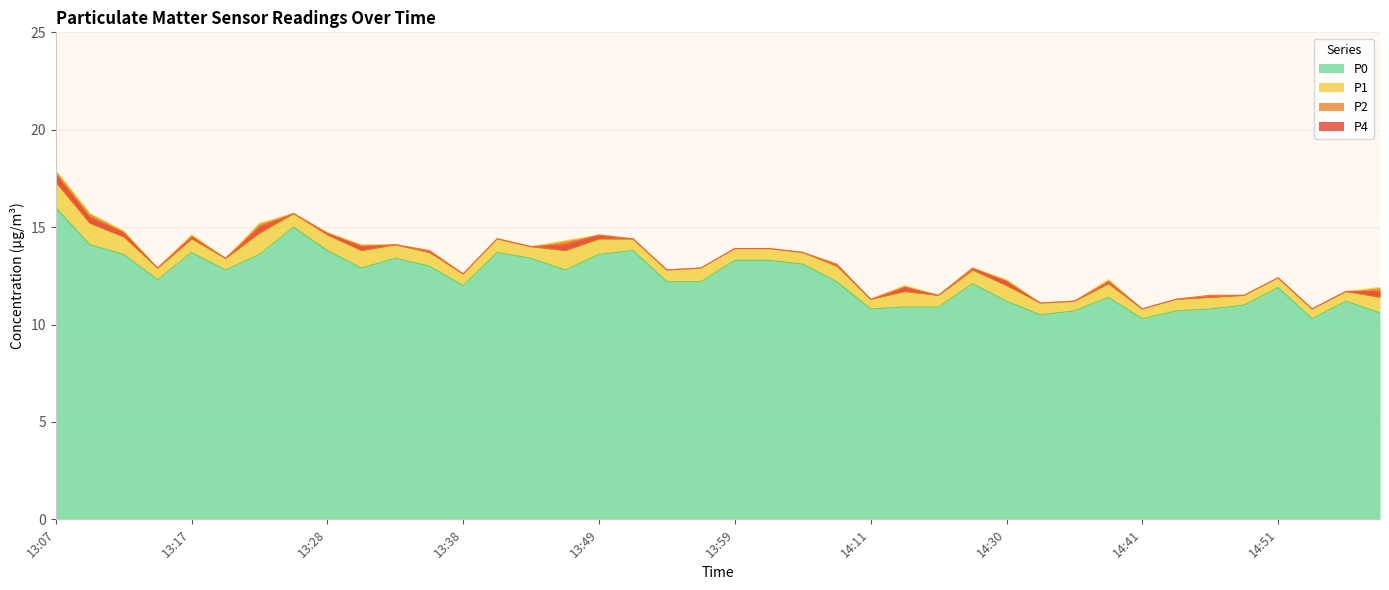

What is the maximum value for P0?

16.0